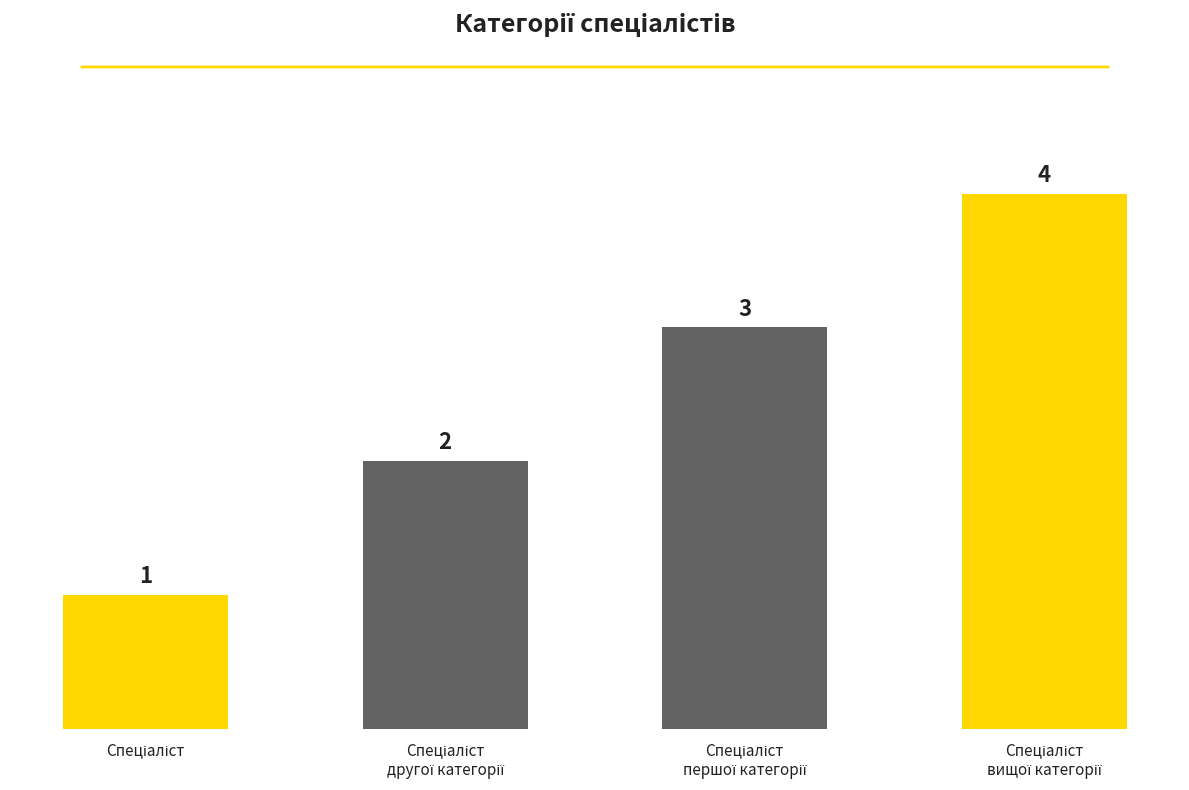

How many bars are there in total?

4